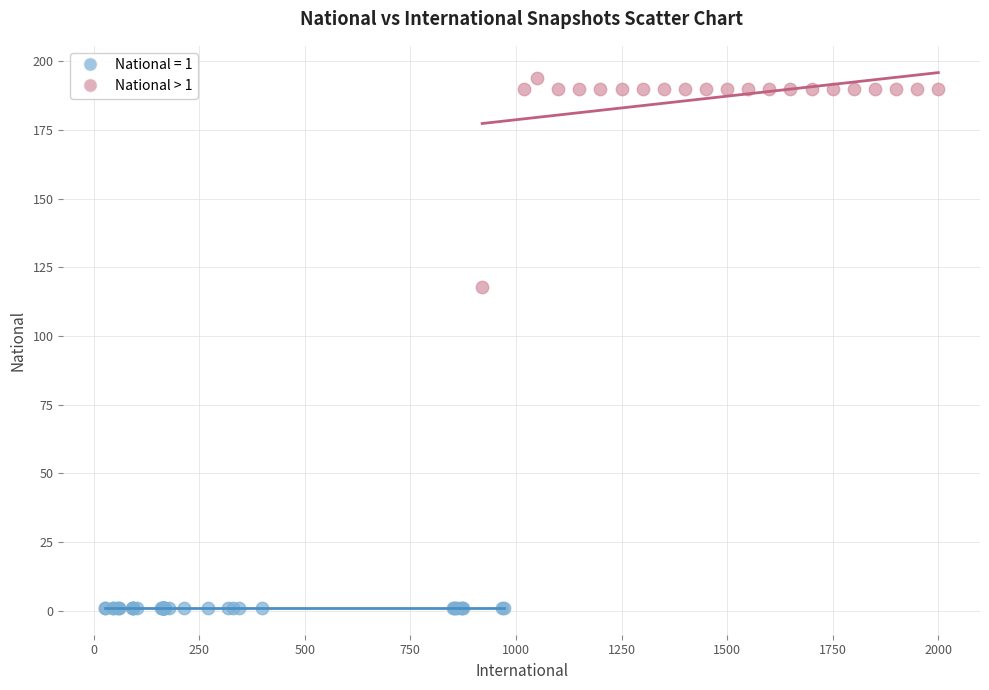

Which series contains the highest Y value?

National > 1